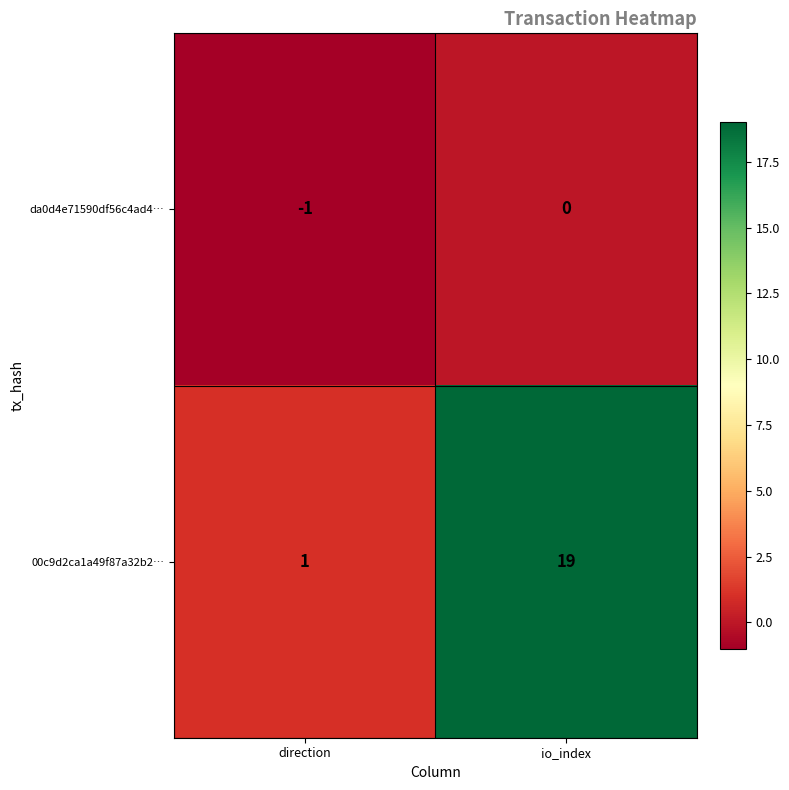

Which series changed the most between direction and io_index?

00c9d2ca1a49f87a32b2…